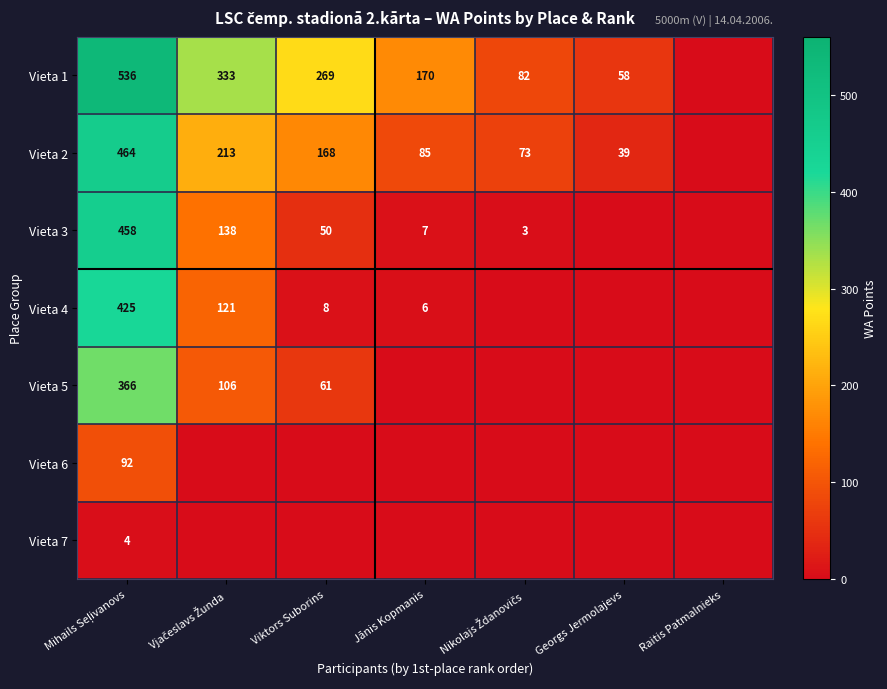

The Vieta 4 series shows 6 at Jānis Kopmanis. True or false?

True